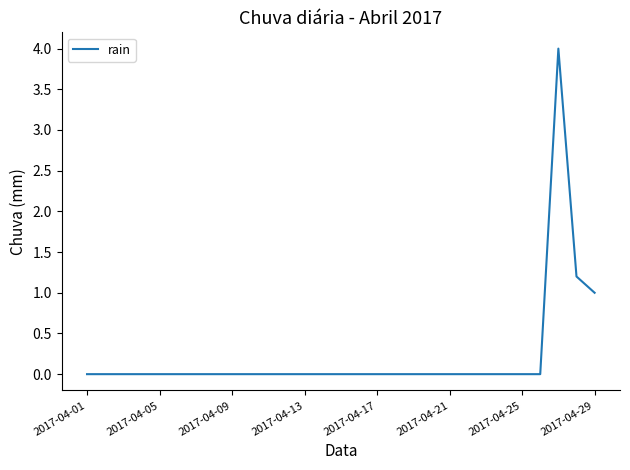

What is the greatest value displayed?

4.0